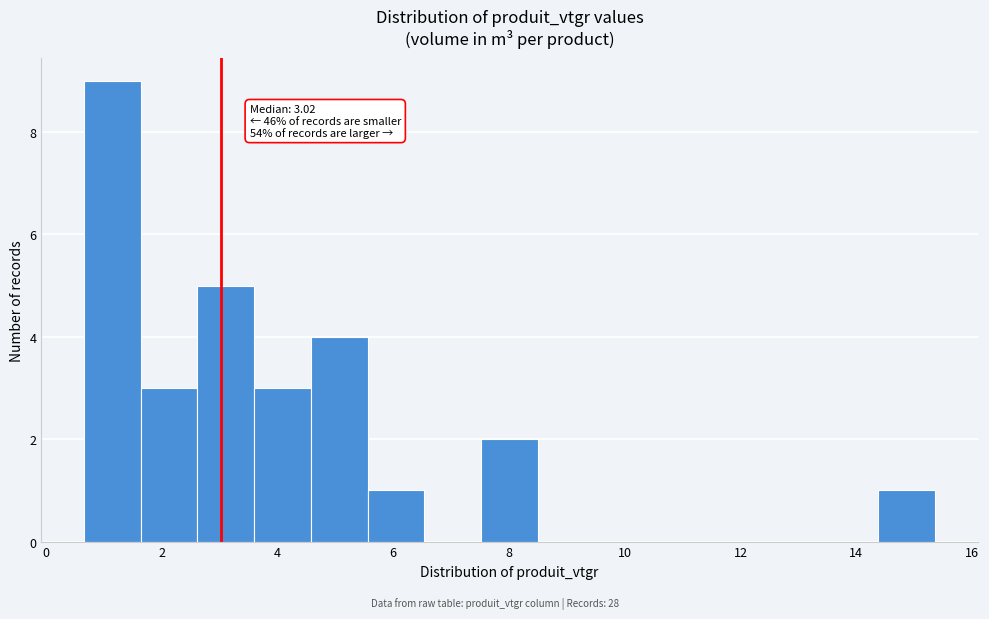

Over which range of the x-axis is the bar tallest?

0.66 to 1.64